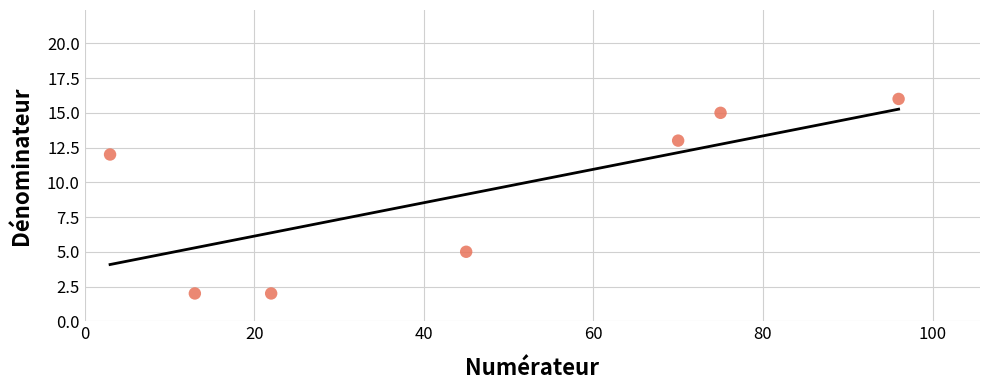

What is the average X value?

46